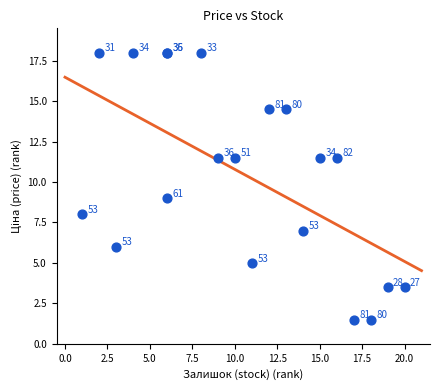

What Y value in the scatter plot is closest to 9?

9.0